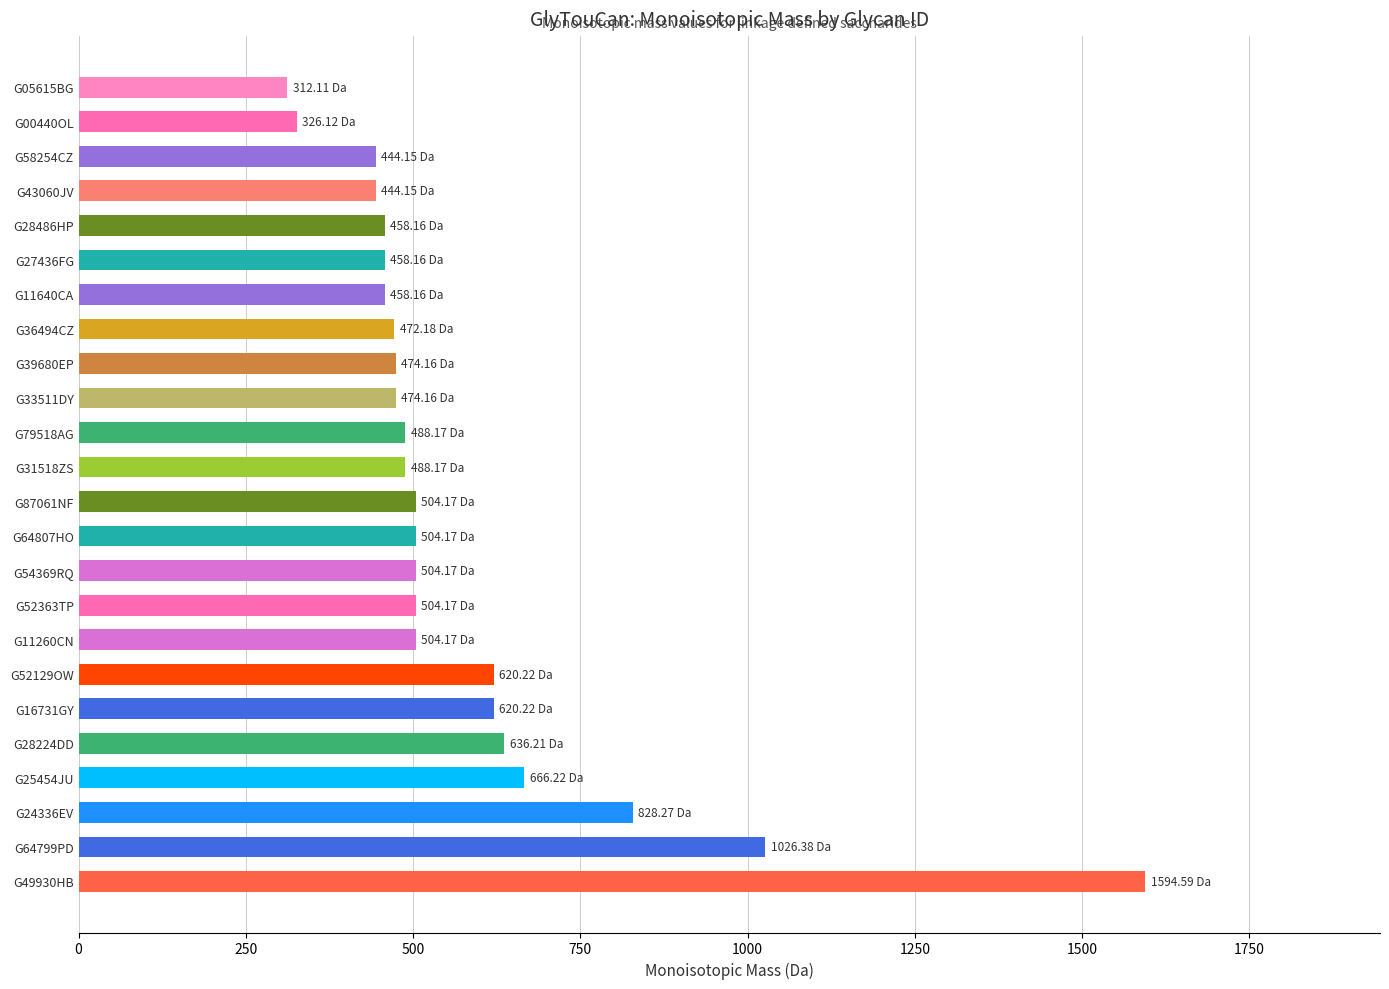

Which has a higher value, G64807HO or G05615BG?

G64807HO